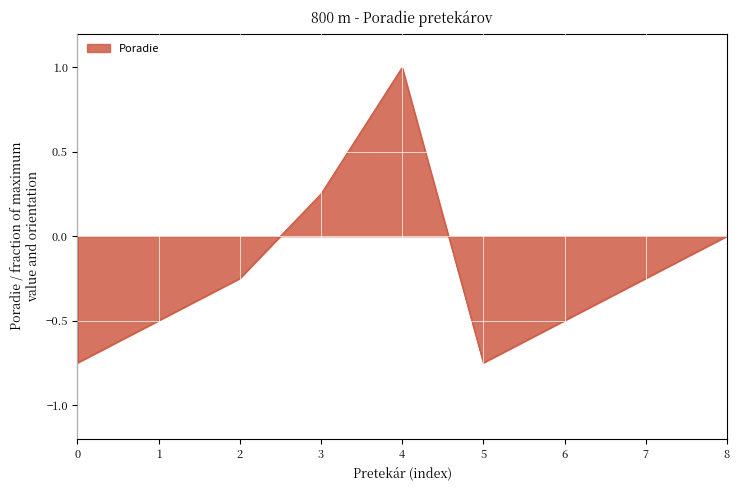

At which label does the data first exceed 0?

3